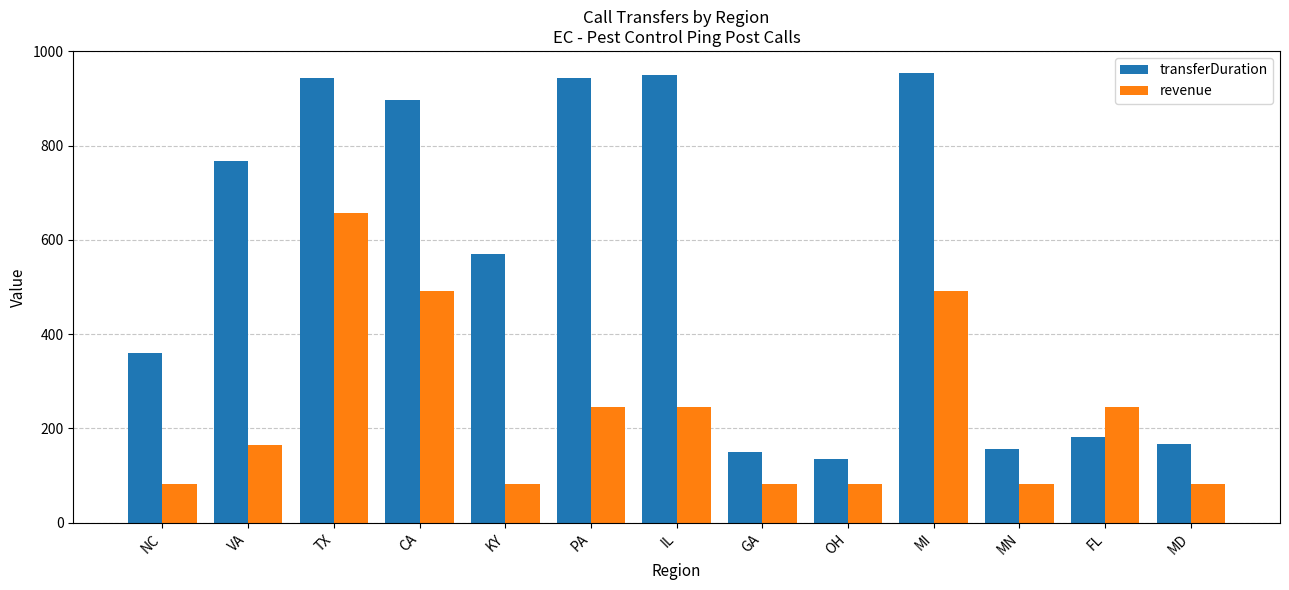

What is the smallest value displayed?

82